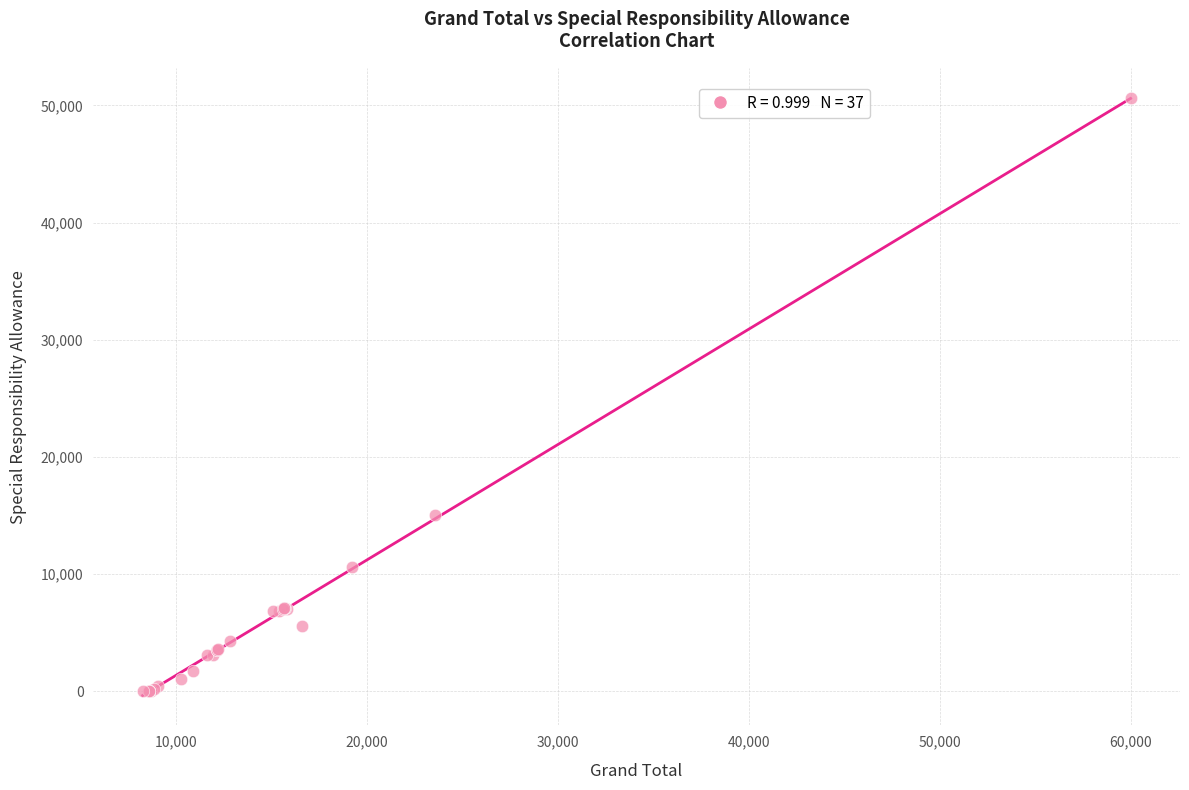

What Y value in the scatter plot is closest to 25330?

15000.0